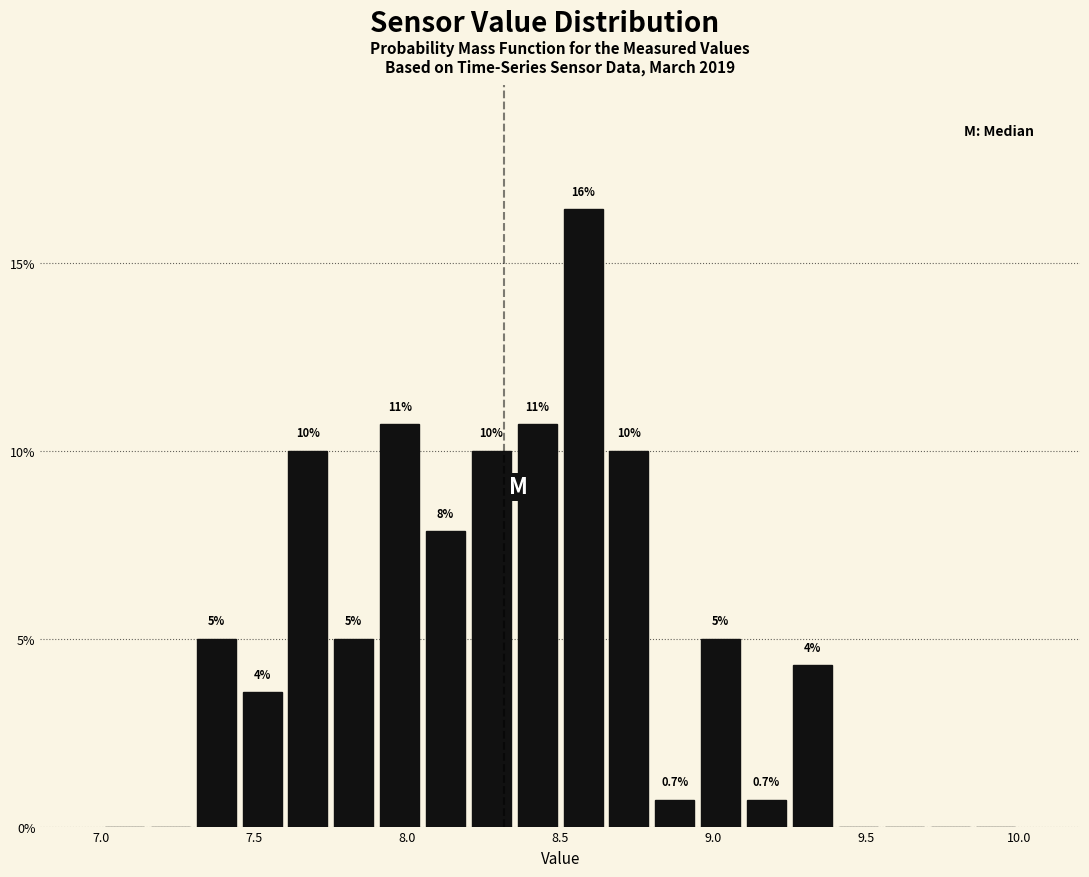

Around what value on the x-axis is the tallest bar? Give the approximate position of its centre, as read against the axis.

8.60